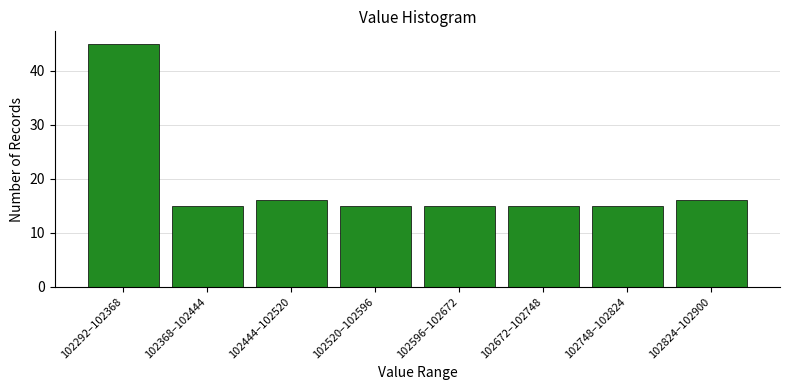

Reading right to left, extract all data points from this chart.

16	15	15	15	15	16	15	45